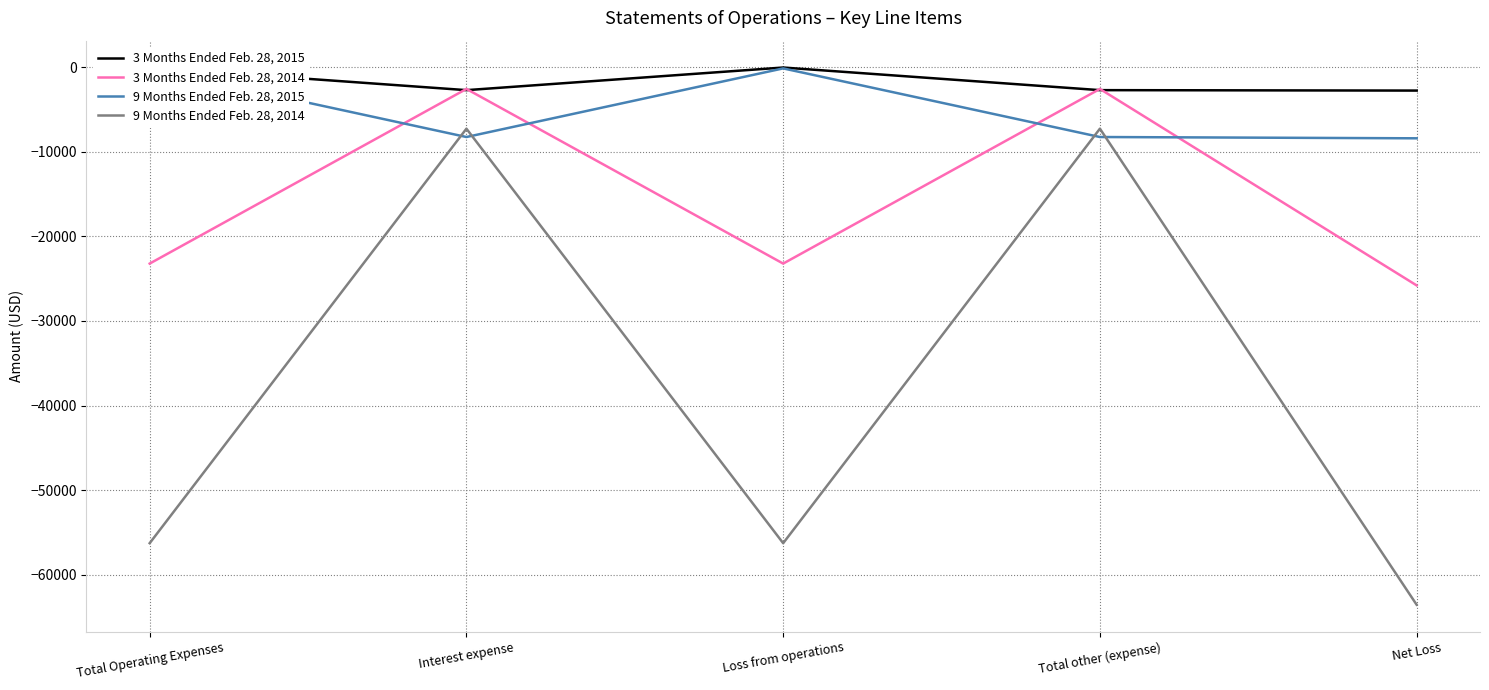

At which label is 3 Months Ended Feb. 28, 2015 closest to -1413?

Interest expense